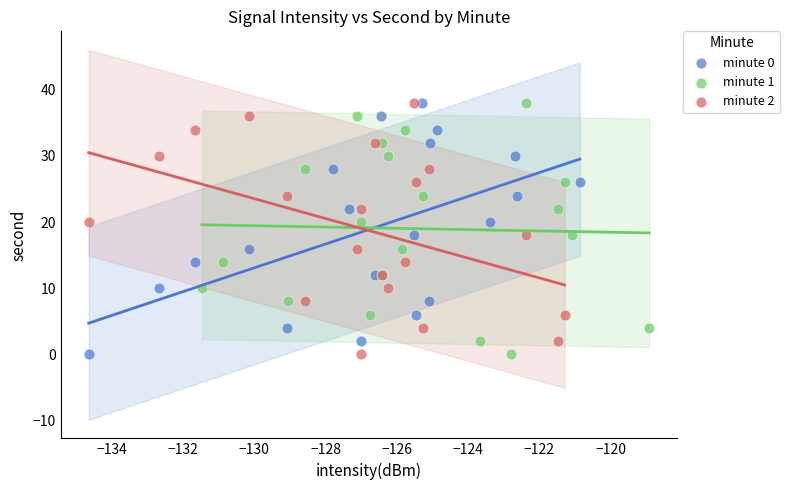

What are all the series names shown in the legend?

minute 0, minute 1, minute 2